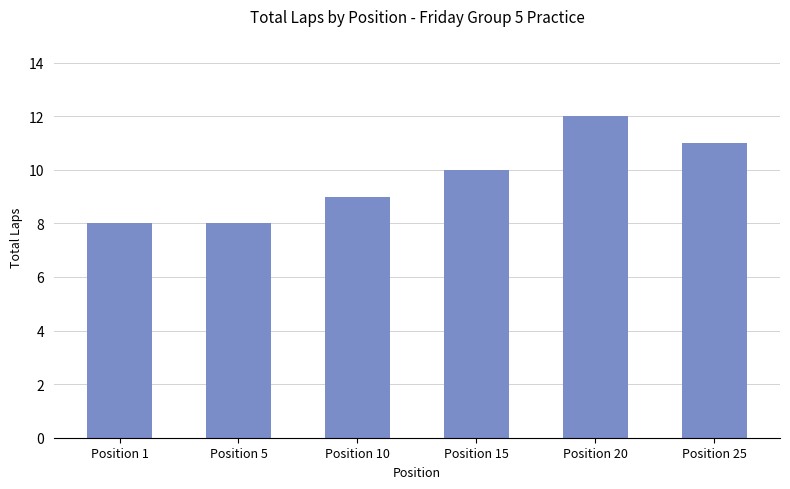

What is the difference between the values at Position 10 and Position 15?

1